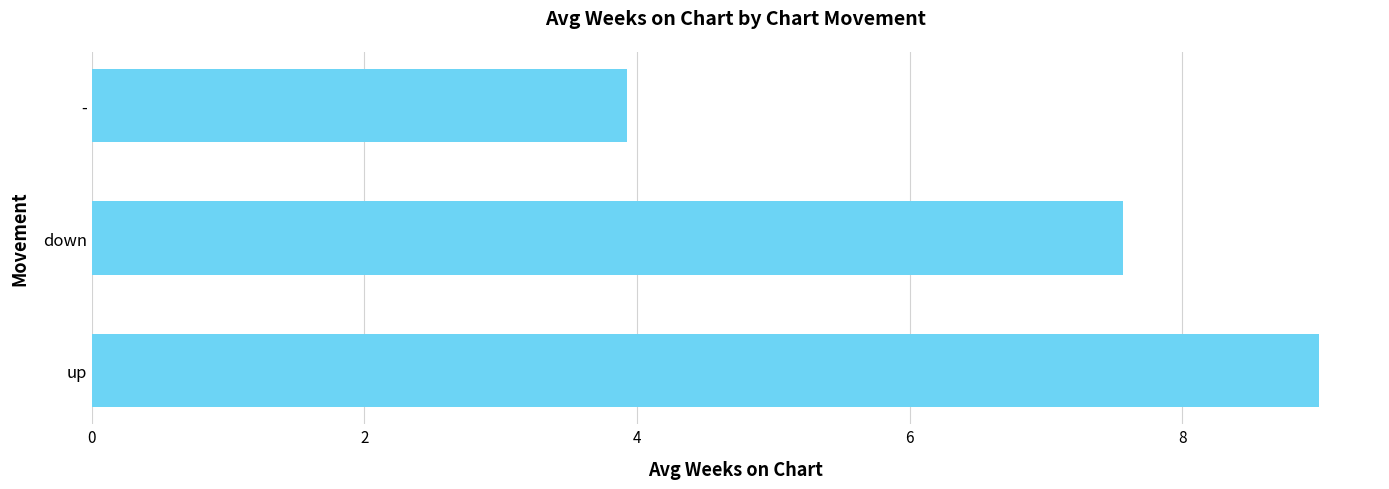

True or false: the data shows 7.6 at down.

True